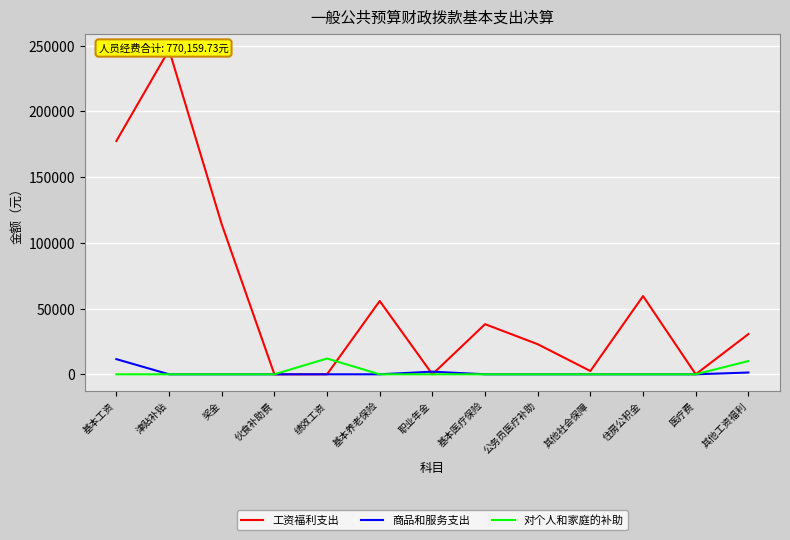

At how many categories does at least one series exceed 121880?

2